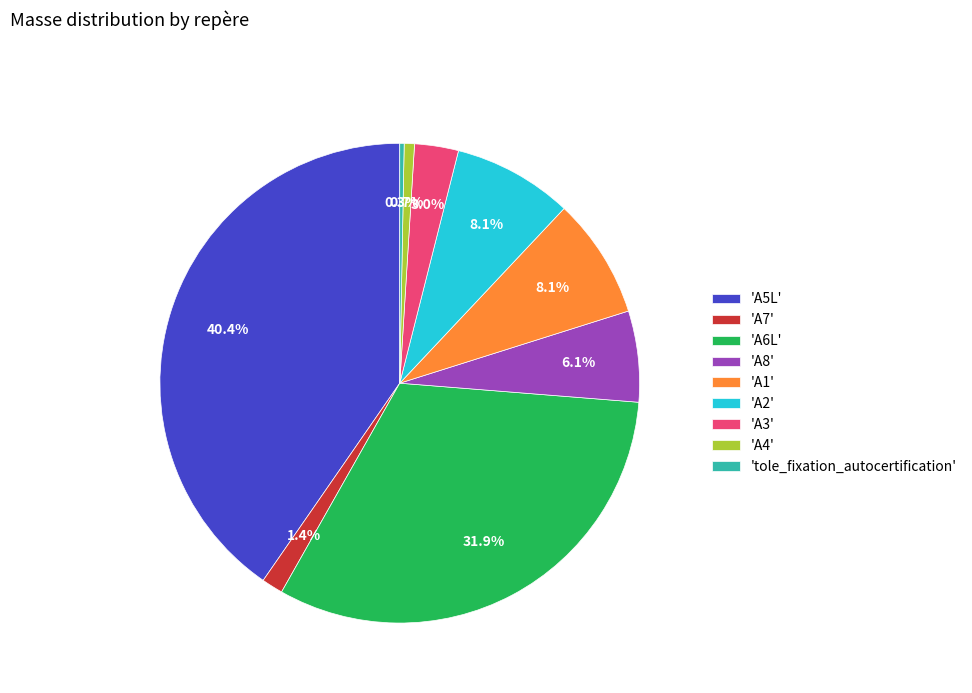

Which slice is the largest?

'A5L'